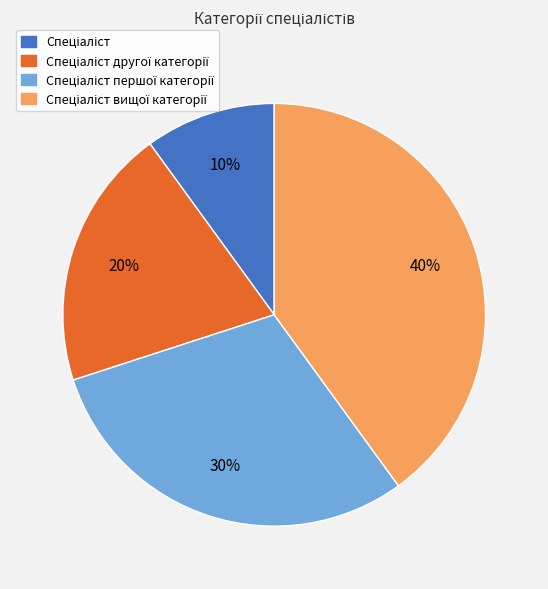

Is there any slice that represents more than half of the pie?

No